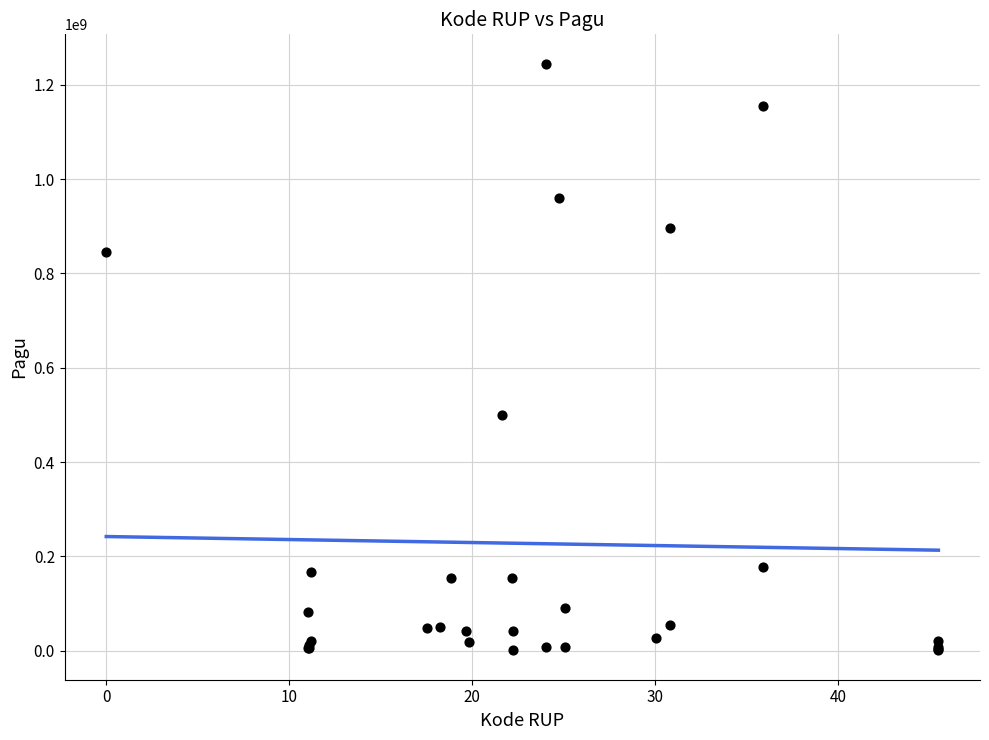

What Y value in the scatter plot is closest to 622840000?

499932000